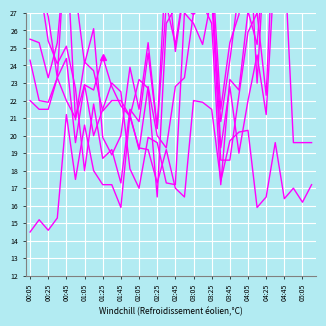

Where is 7.022 nearest to the value 25?

02:45